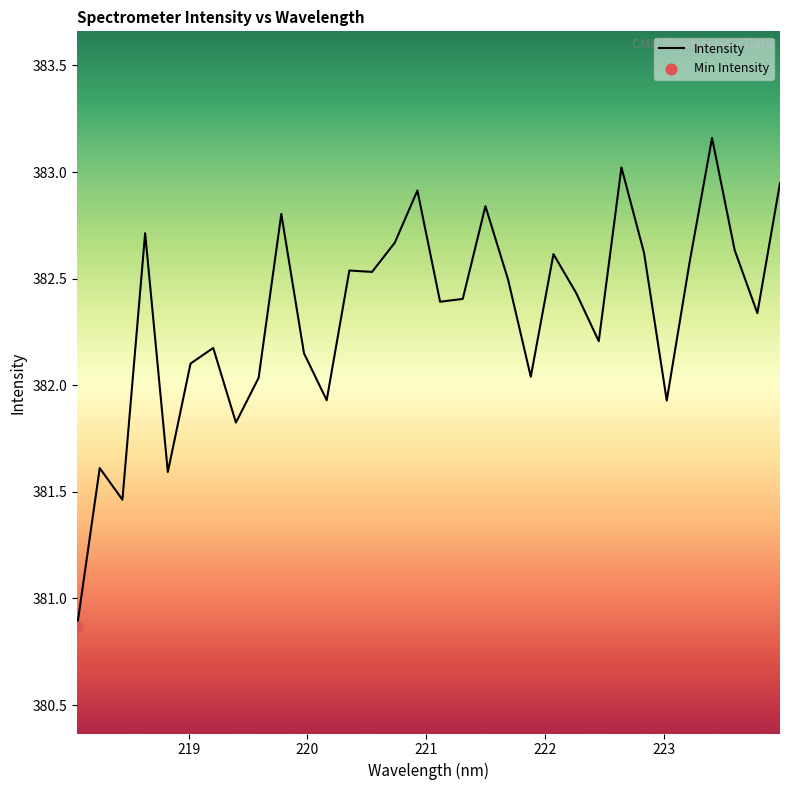

What is the difference between the maximum and minimum values?

2.3